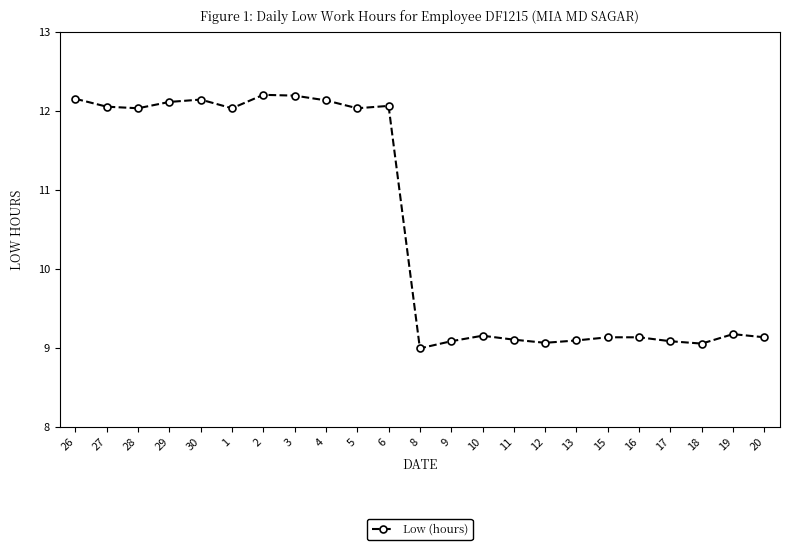

True or false: the data has more than 2 interior local peaks.

True